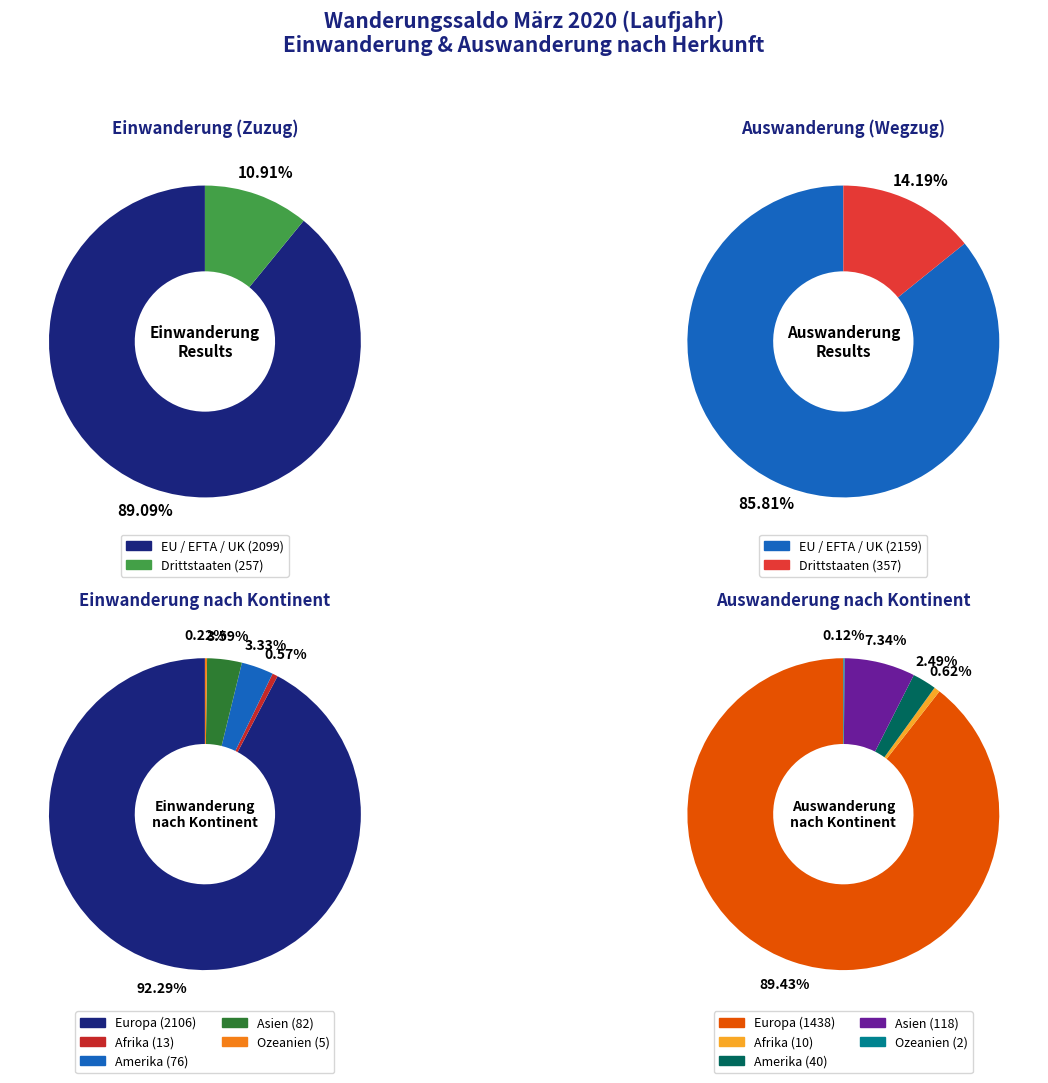

What is the total percentage of EU / EFTA / UK and Drittstaaten?

100.0%